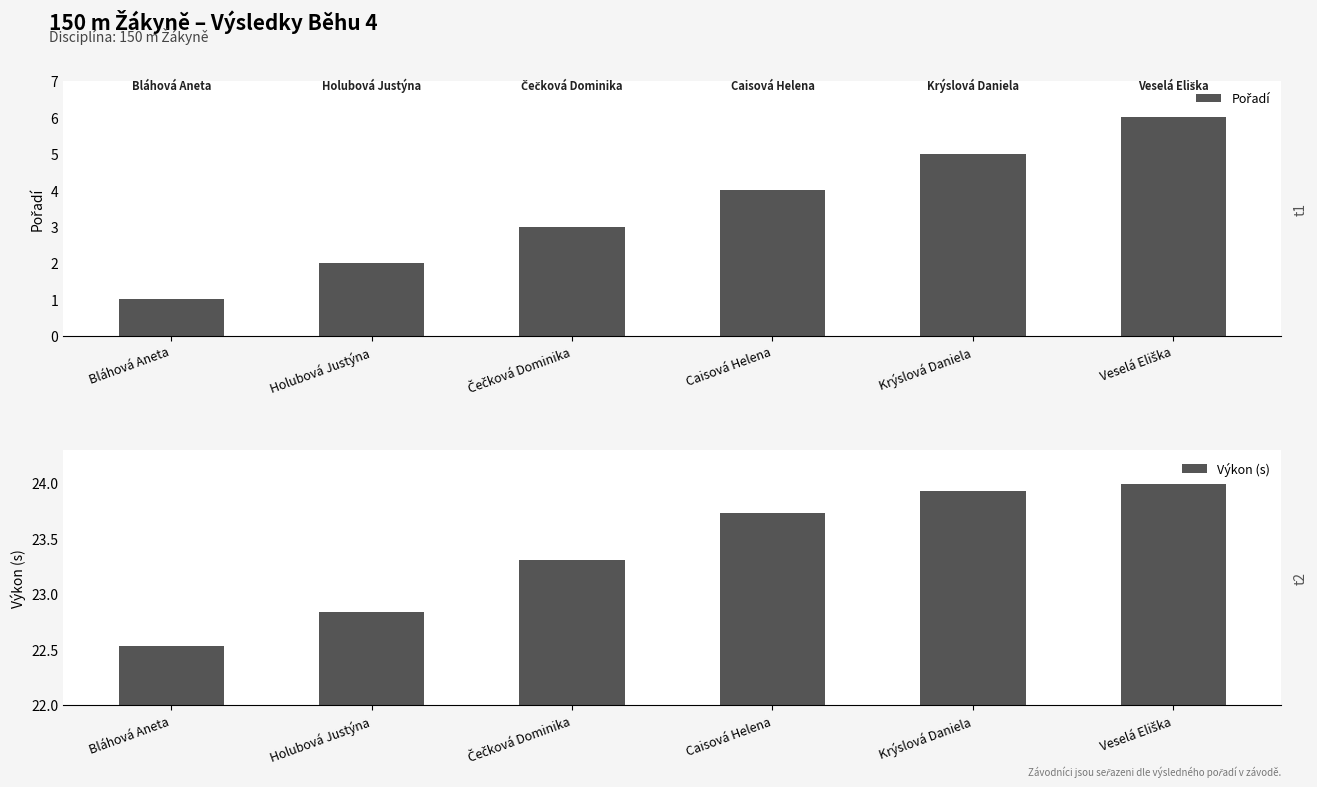

What is the label of the 2nd bar from the left?

Holubová Justýna